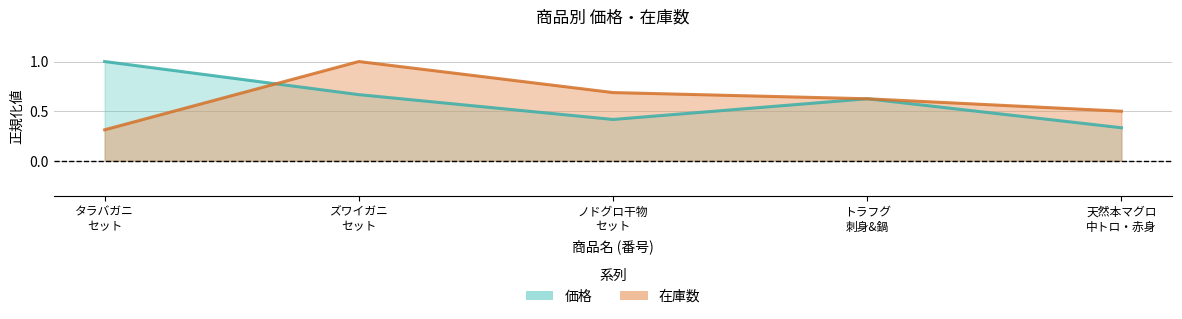

How many interior local peaks does the 在庫数 series have?

1